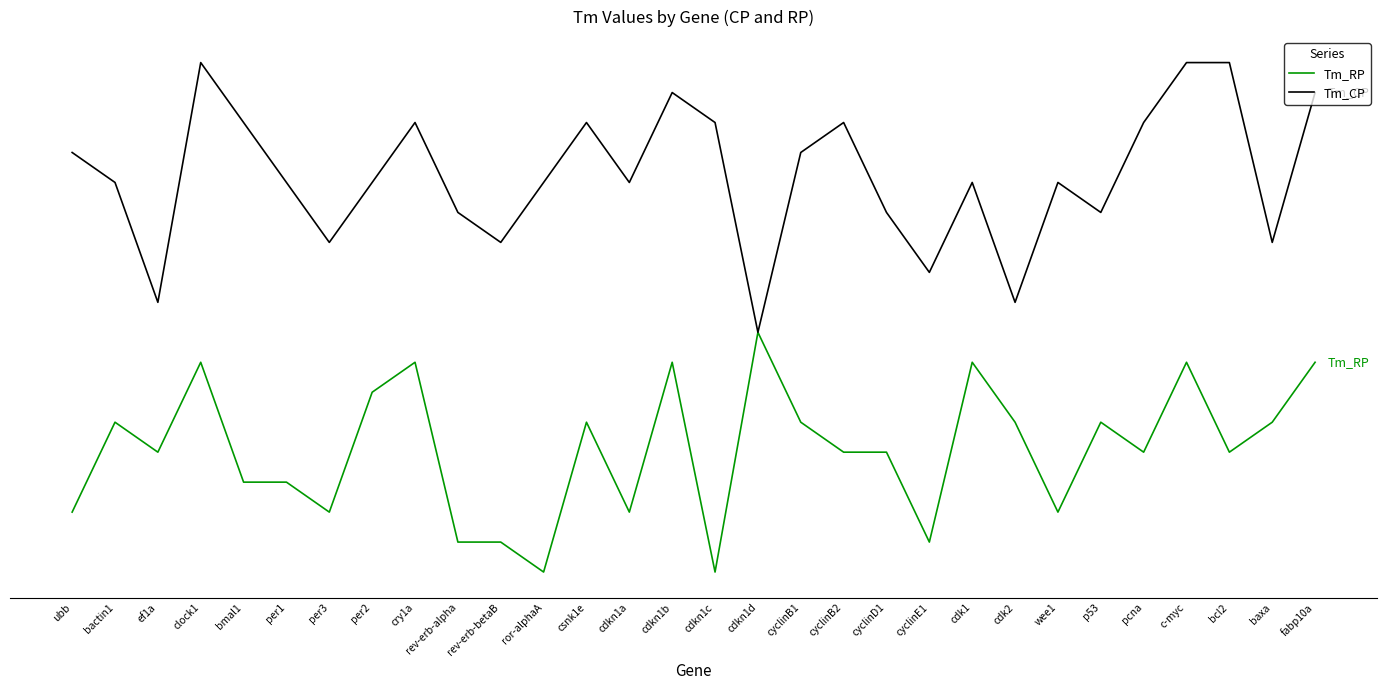

Reading right to left, extract all data points from this chart.

Tm_RP: 7	5	4	7	4	5	2	5	7	1	4	4	5	8	0	7	2	5	0	1	1	7	6	2	3	3	7	4	5	2
Tm_CP: 16	11	17	17	15	12	13	9	13	10	12	15	14	8	15	16	13	15	13	11	12	15	13	11	13	15	17	9	13	14